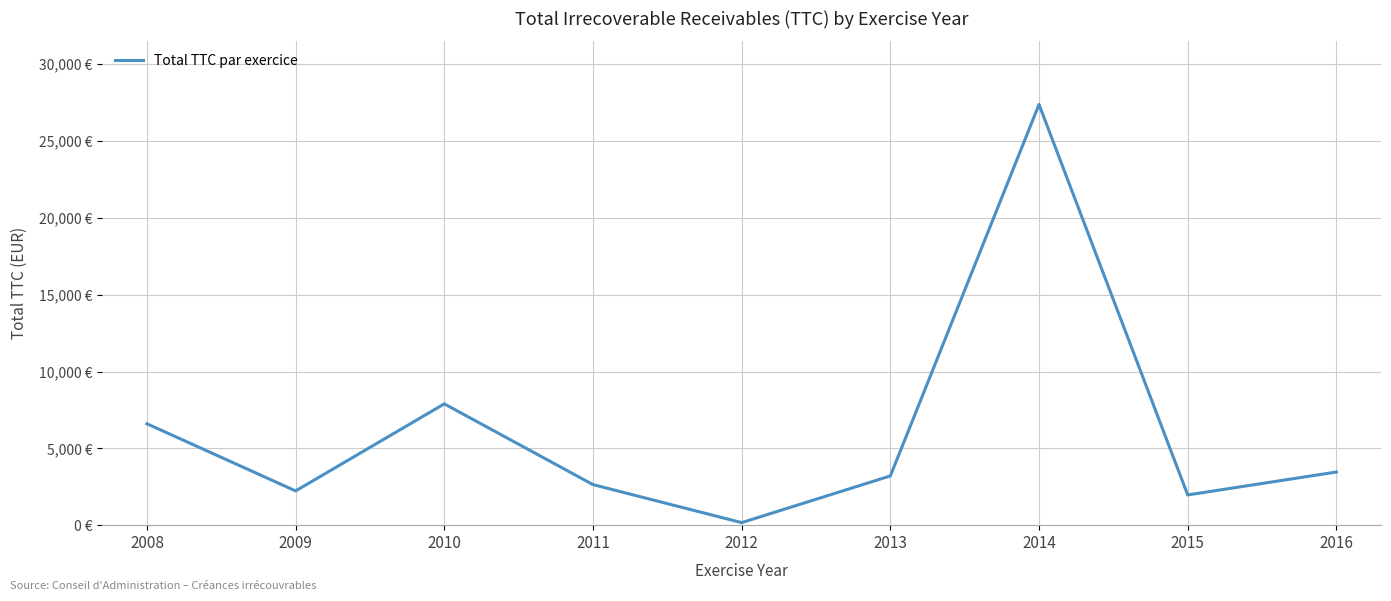

Is this an area chart (filled region under the line)?

No